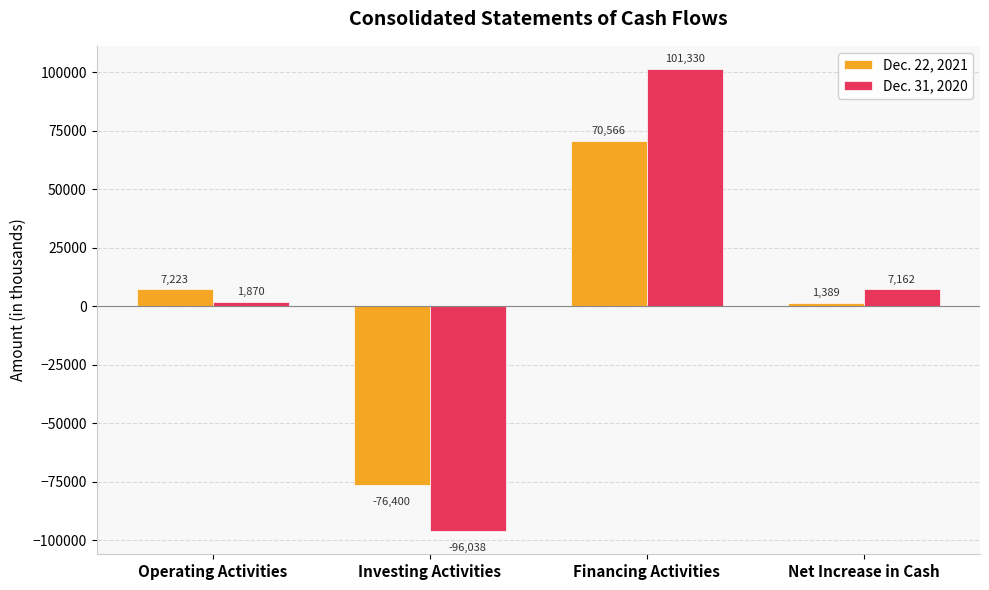

The value of Dec. 22, 2021 at Investing Activities is -24753. True or false?

False